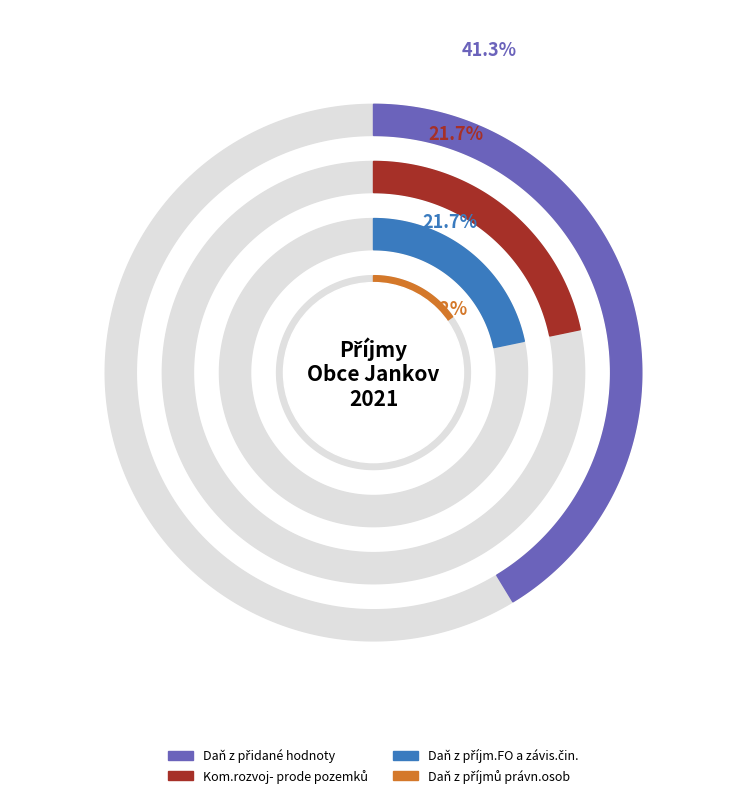

To the nearest percent, what is the difference between the largest and smallest slice percentages?

34%